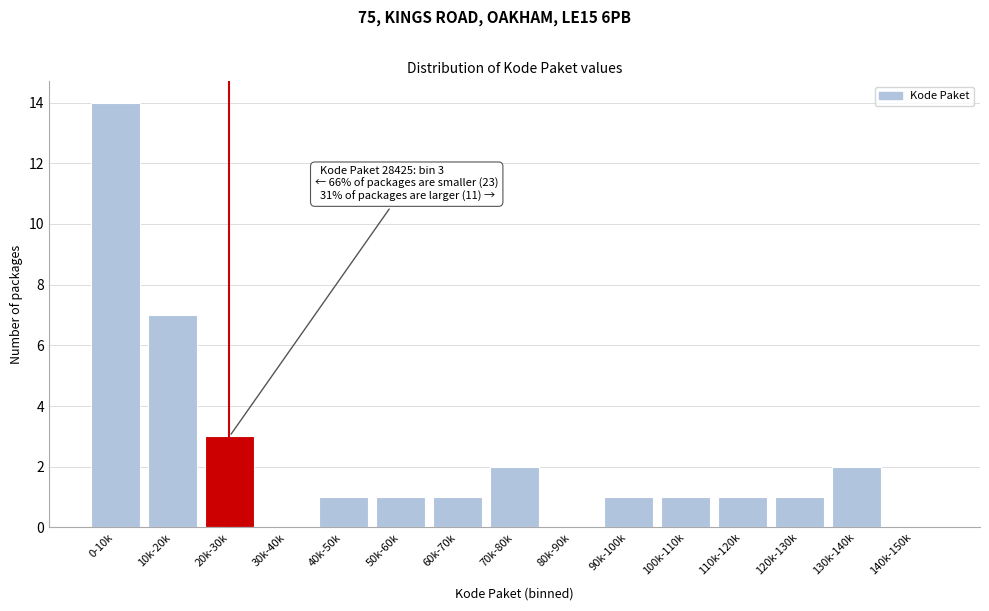

Reading left to right, transcribe all the data shown in this chart.

0-10k=14	10k-20k=7	20k-30k=3	30k-40k=0	40k-50k=1	50k-60k=1	60k-70k=1	70k-80k=2	80k-90k=0	90k-100k=1	100k-110k=1	110k-120k=1	120k-130k=1	130k-140k=2	140k-150k=0